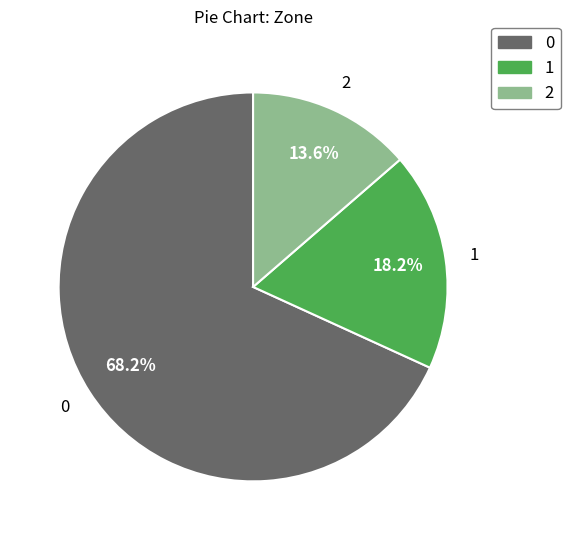

Is there a majority slice in this chart?

Yes